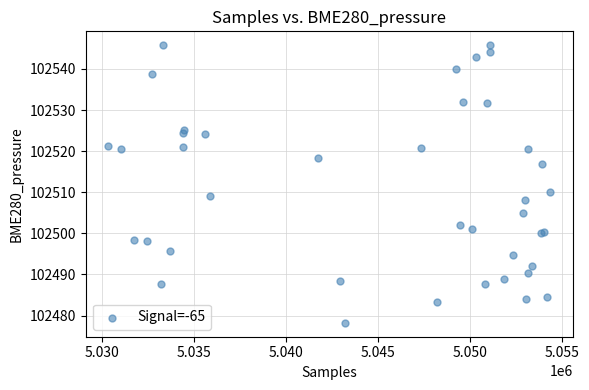

What Y value in the scatter plot is closest to 102512?

102510.0